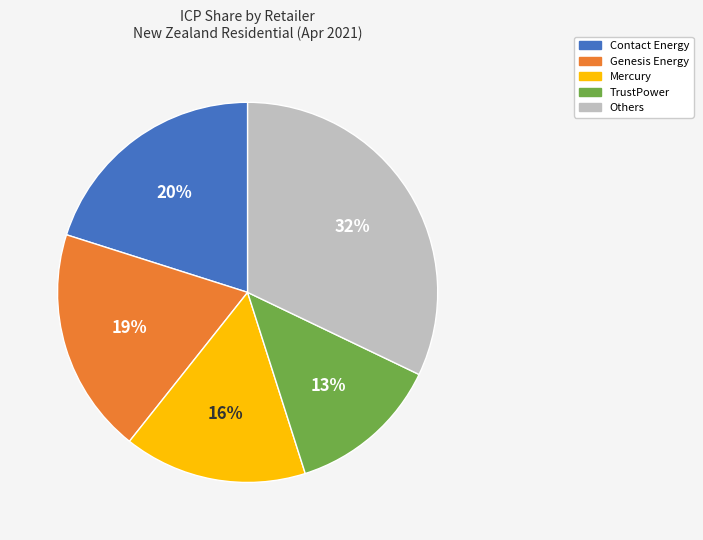

Is there a majority slice in this chart?

No